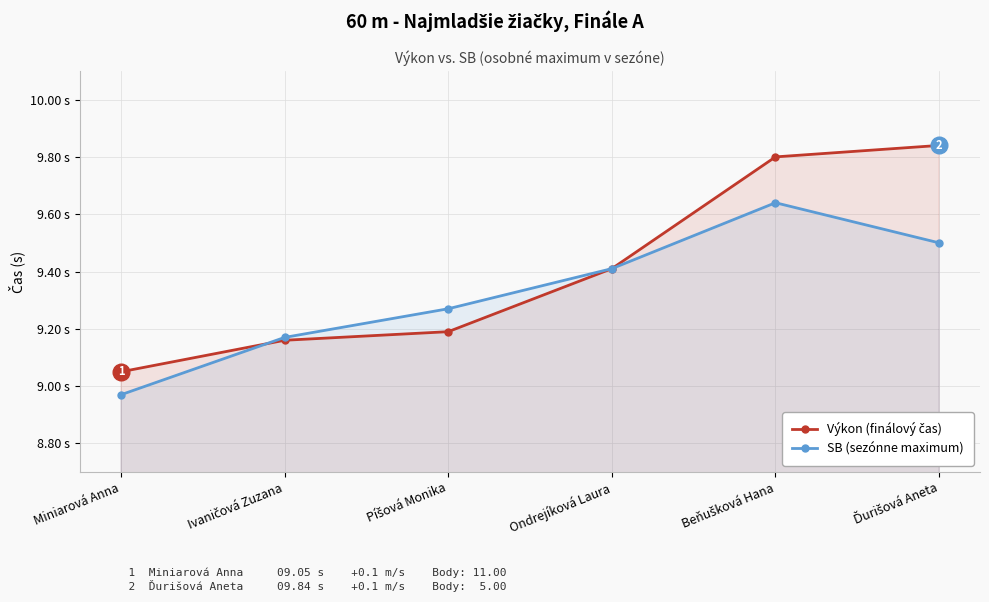

What is the difference between the highest and lowest values at Píšová Monika?

0.1